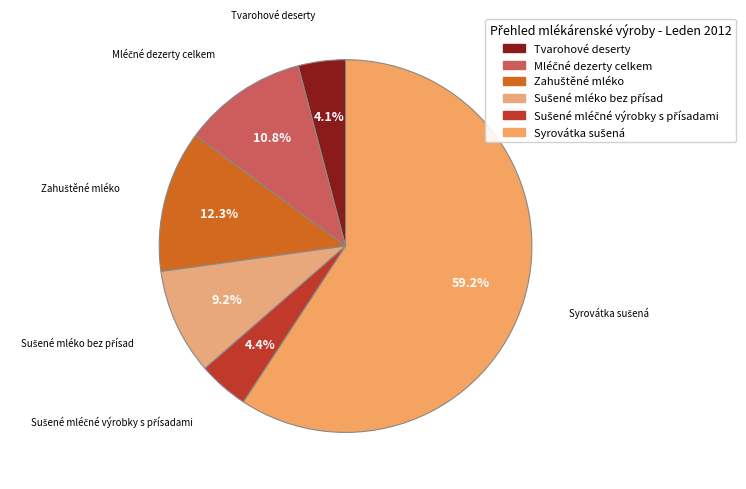

Is there a majority slice in this chart?

Yes